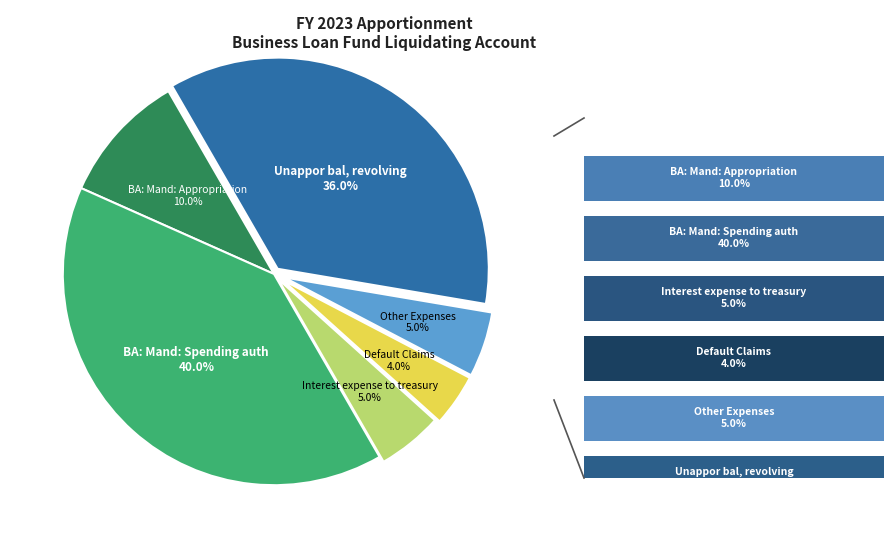

To the nearest percent, what portion does BA: Mand: Appropriation represent?

10%